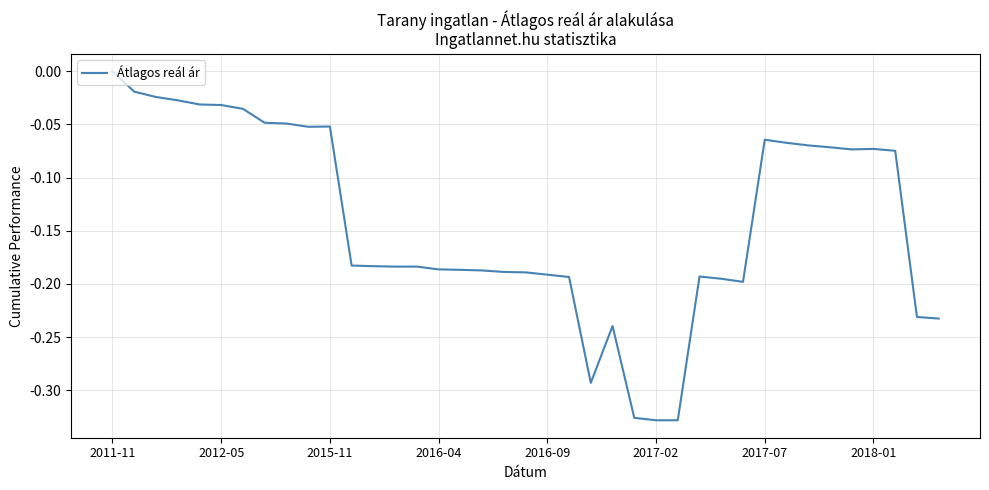

What is the difference between the maximum and minimum values?

0.3